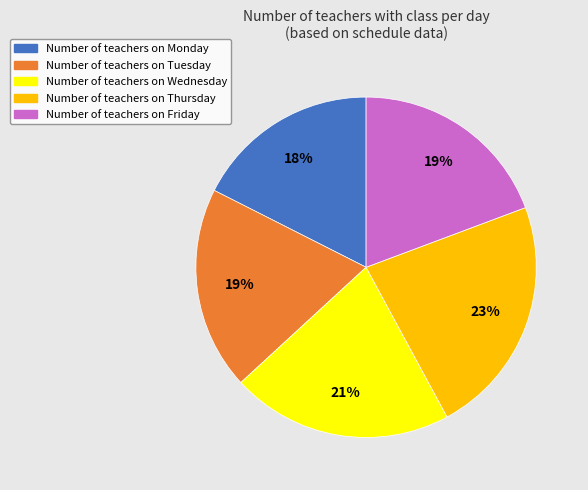

To the nearest percent, what is the difference between the largest and smallest slice percentages?

5%